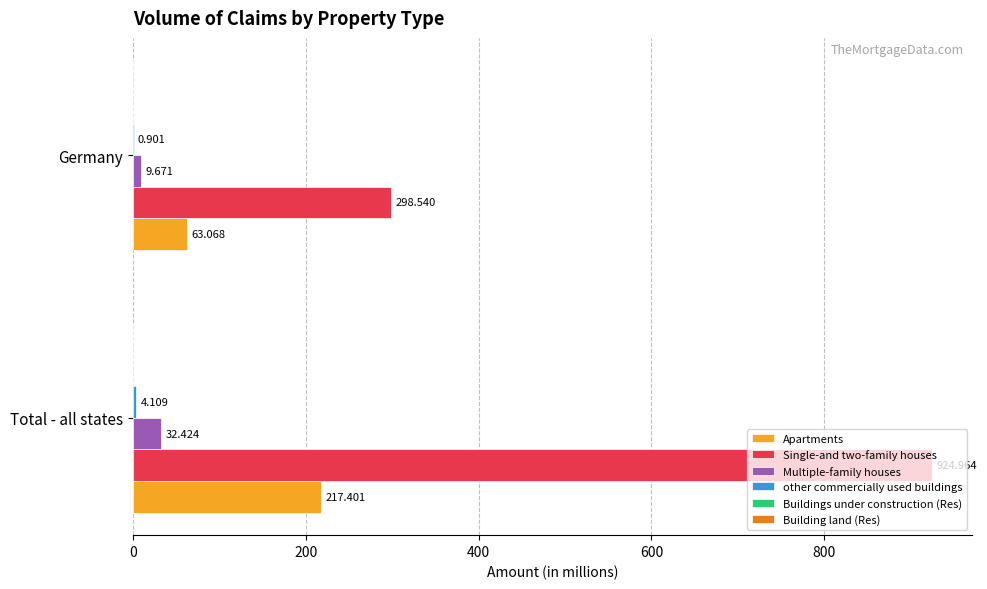

At which label is Multiple-family houses closest to 21?

Germany